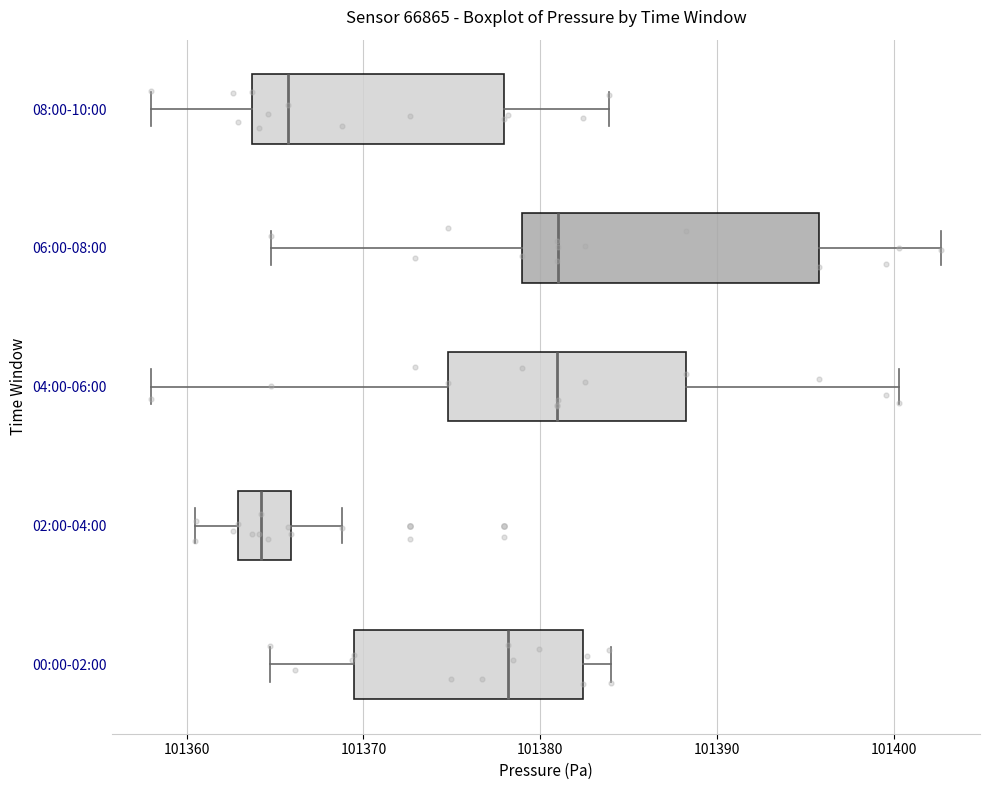

Which box's median line is the furthest to the left?

02:00-04:00